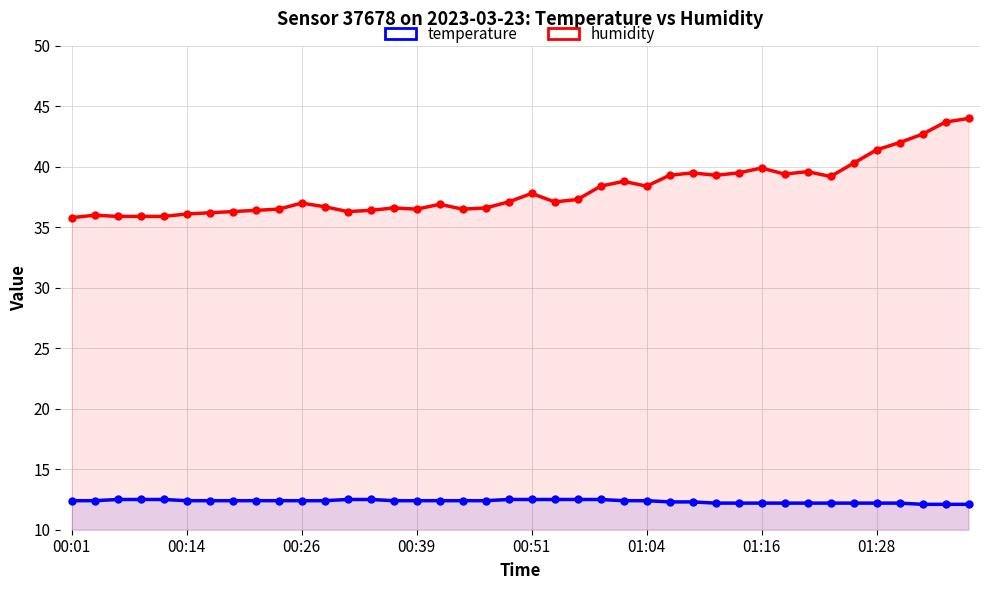

True or false: humidity and temperature cross at least once.

False